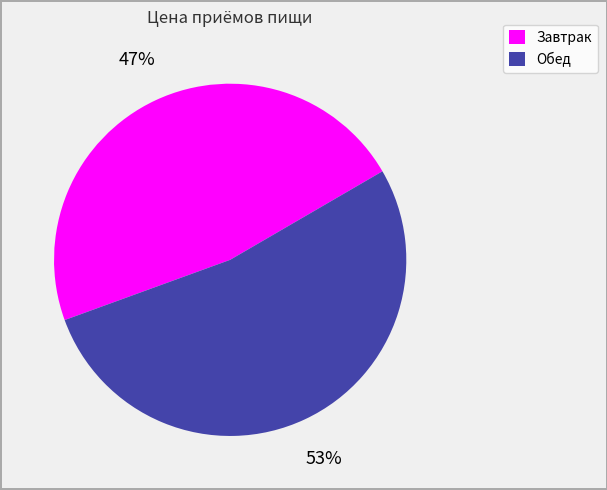

What is the majority slice?

Обед